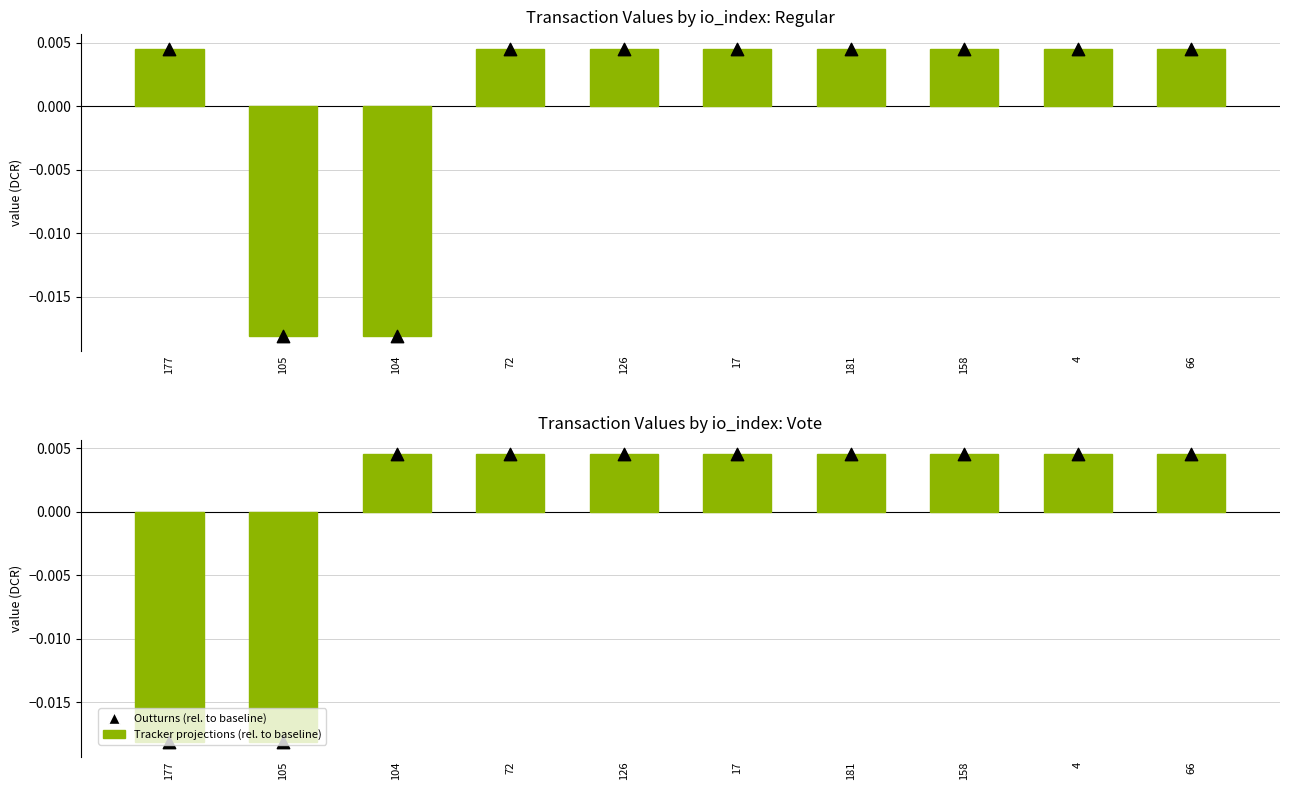

Which series contains the highest Y value?

Tracker projections (rel. to baseline)